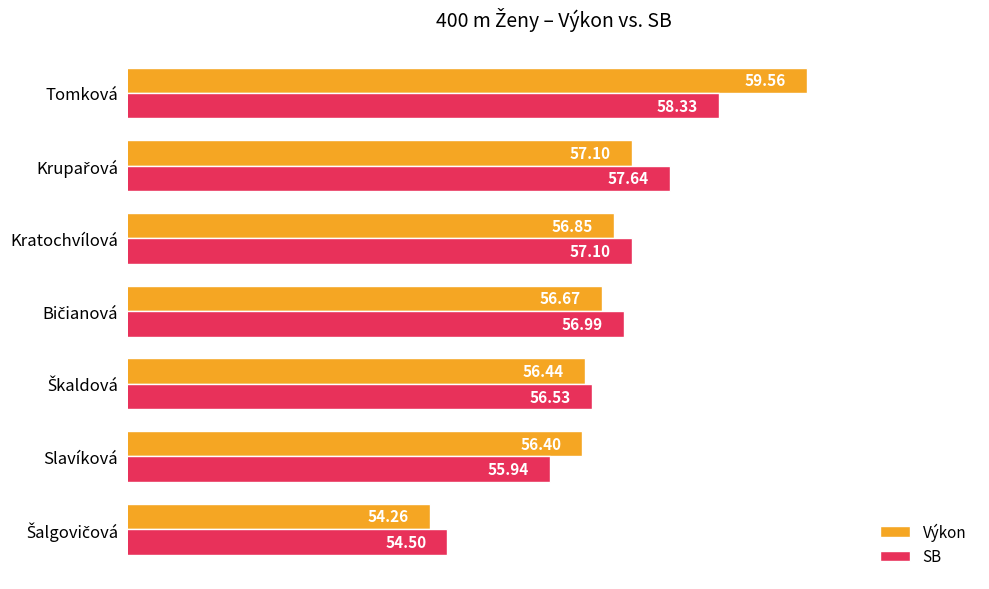

Rank the series by their average value, from lowest to highest.

SB, Výkon